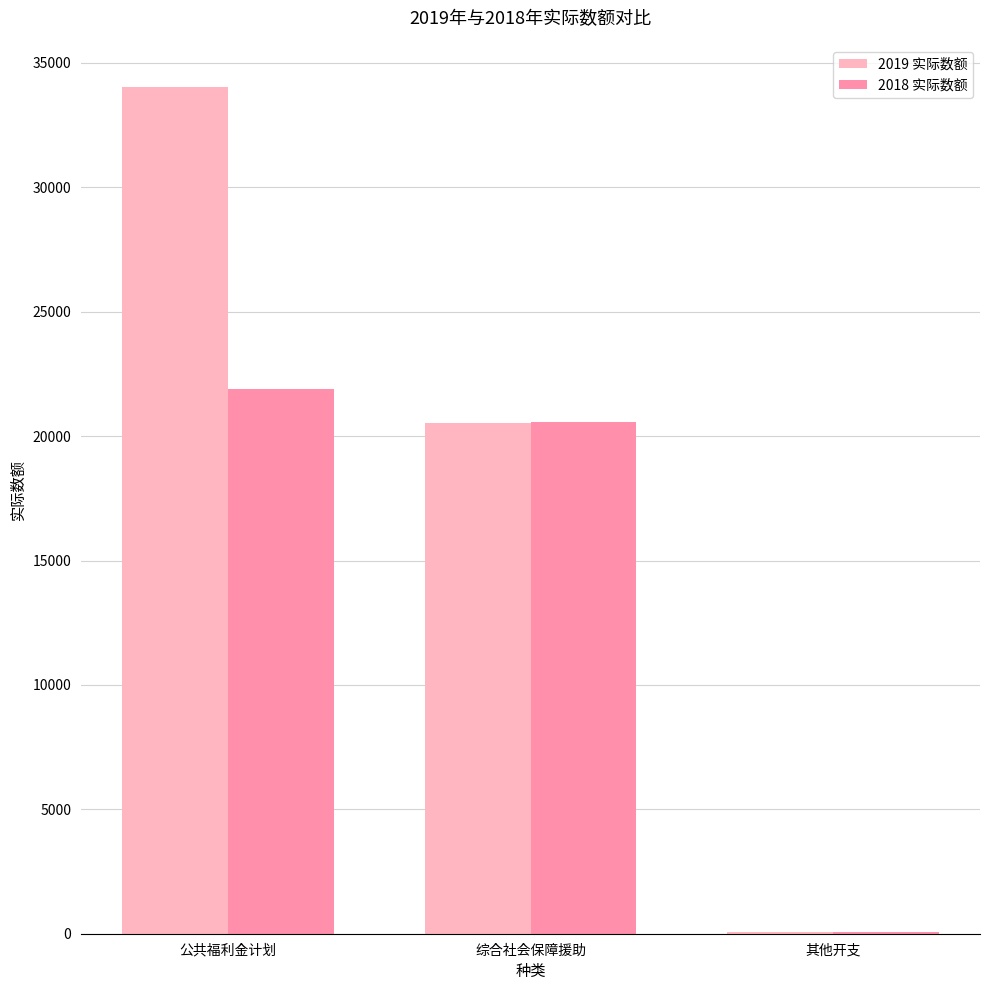

What is the sum of all 2019 实际数额 values?

54629